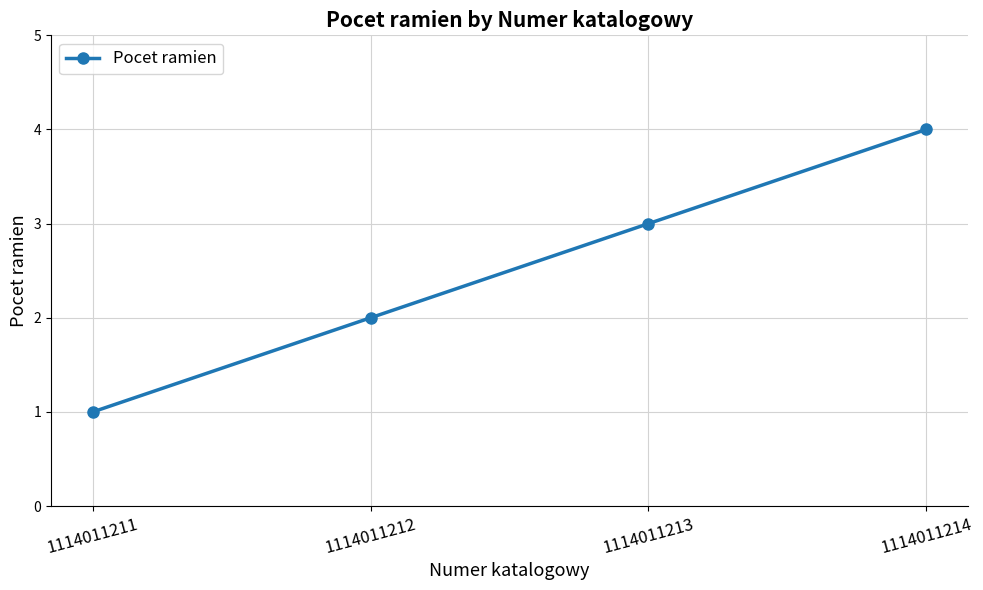

Reading left to right, transcribe all the data shown in this chart.

1114011211=1	1114011212=2	1114011213=3	1114011214=4